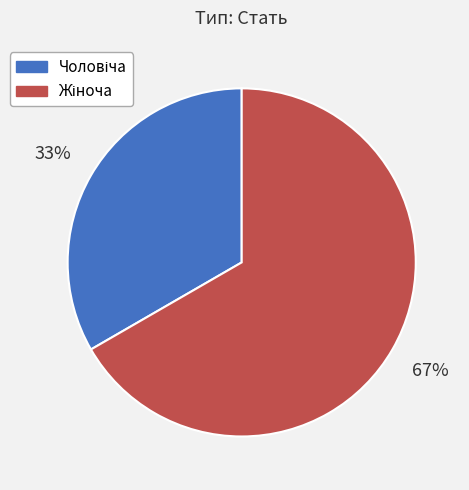

Does any single category account for the majority?

Yes